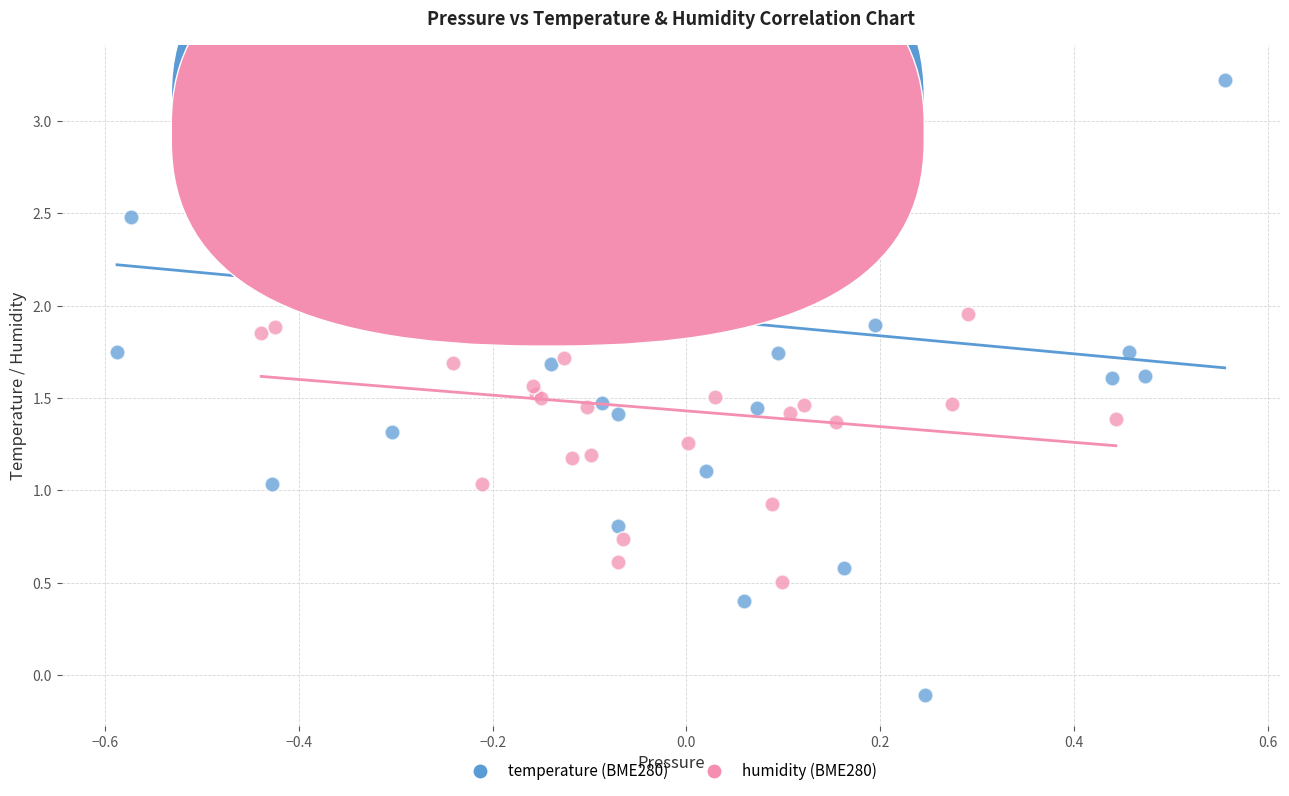

Which series contains the highest Y value?

temperature (BME280)